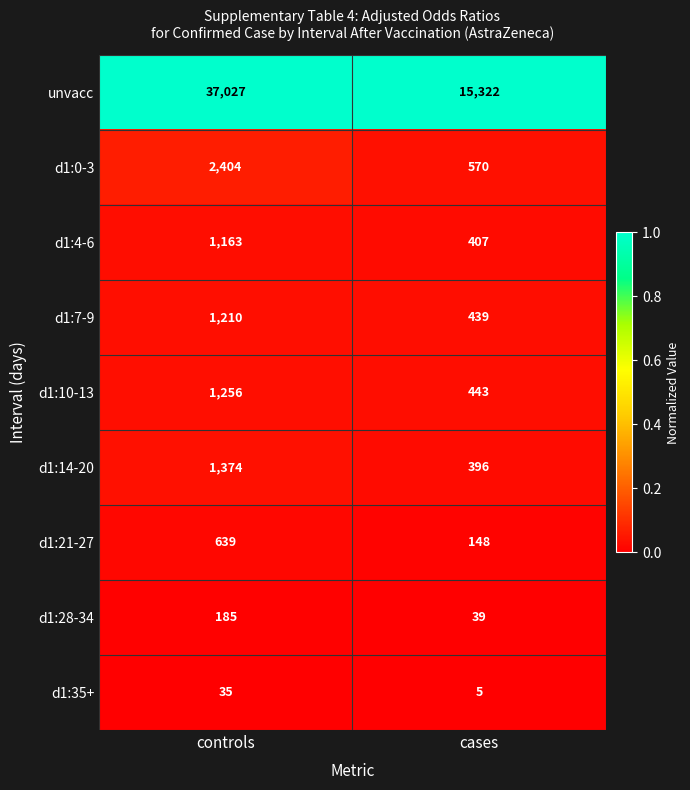

Reading left to right, transcribe all the data shown in this chart.

unvacc: controls=37027	cases=15322
d1:0-3: controls=2404	cases=570
d1:4-6: controls=1163	cases=407
d1:7-9: controls=1210	cases=439
d1:10-13: controls=1256	cases=443
d1:14-20: controls=1374	cases=396
d1:21-27: controls=639	cases=148
d1:28-34: controls=185	cases=39
d1:35+: controls=35	cases=5